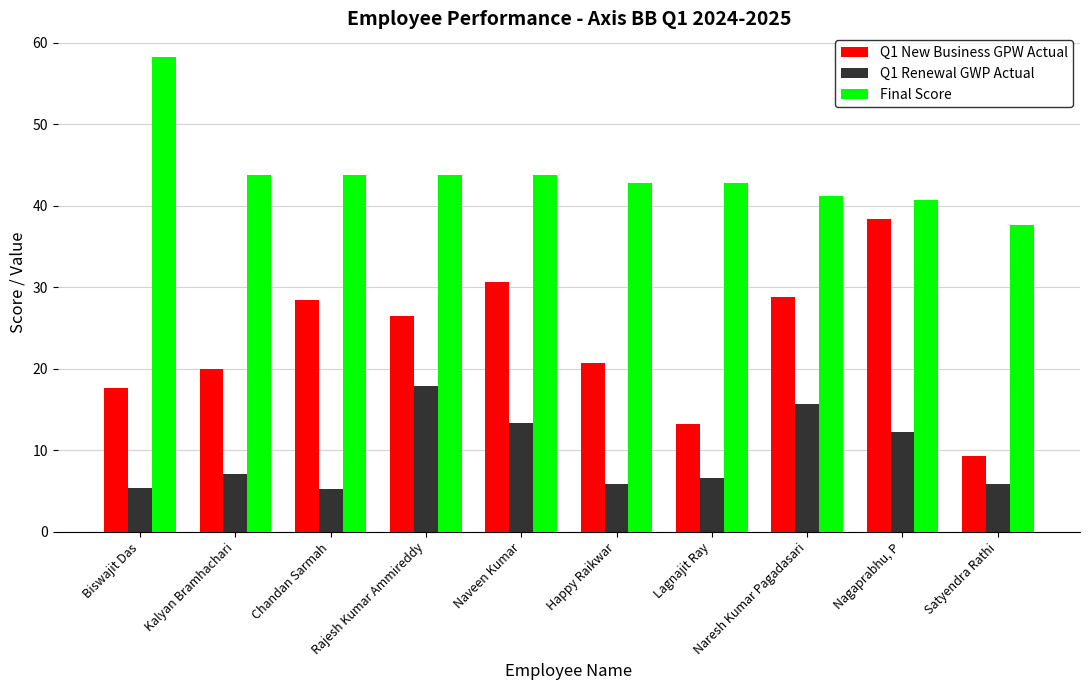

The Final Score series shows 57.3 at Satyendra Rathi. True or false?

False